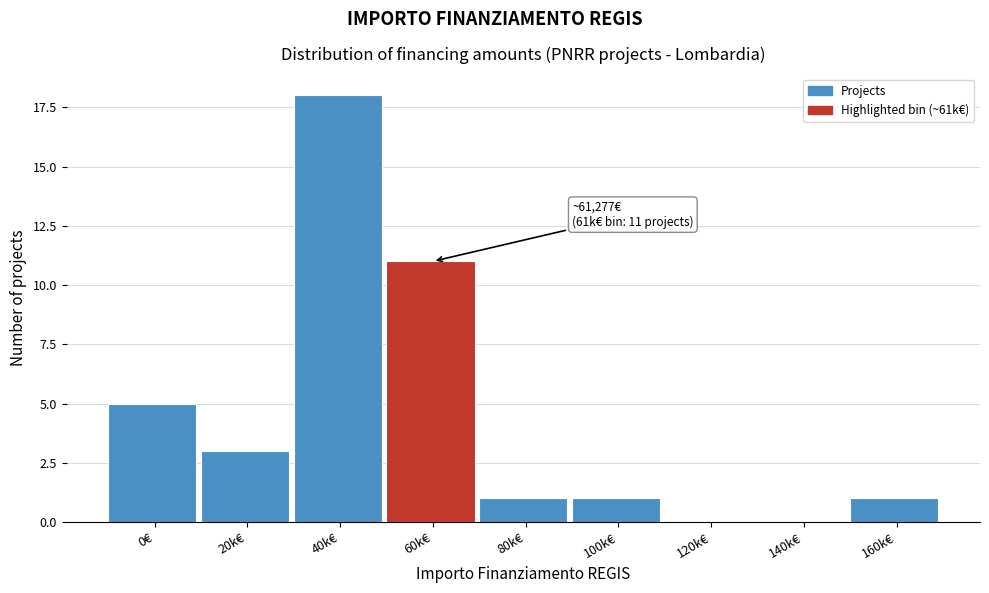

Reading left to right, what are all the values shown in this chart?

0€=5	20k€=3	40k€=18	60k€=11	80k€=1	100k€=1	120k€=0	140k€=0	160k€=1